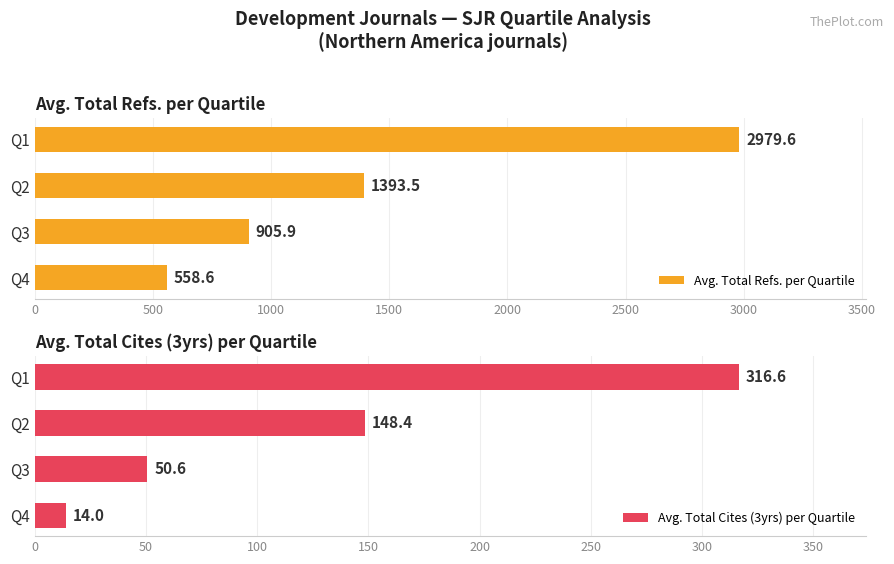

List the labels in order of Avg. Total Refs. per Quartile value, largest first.

Q1, Q2, Q3, Q4